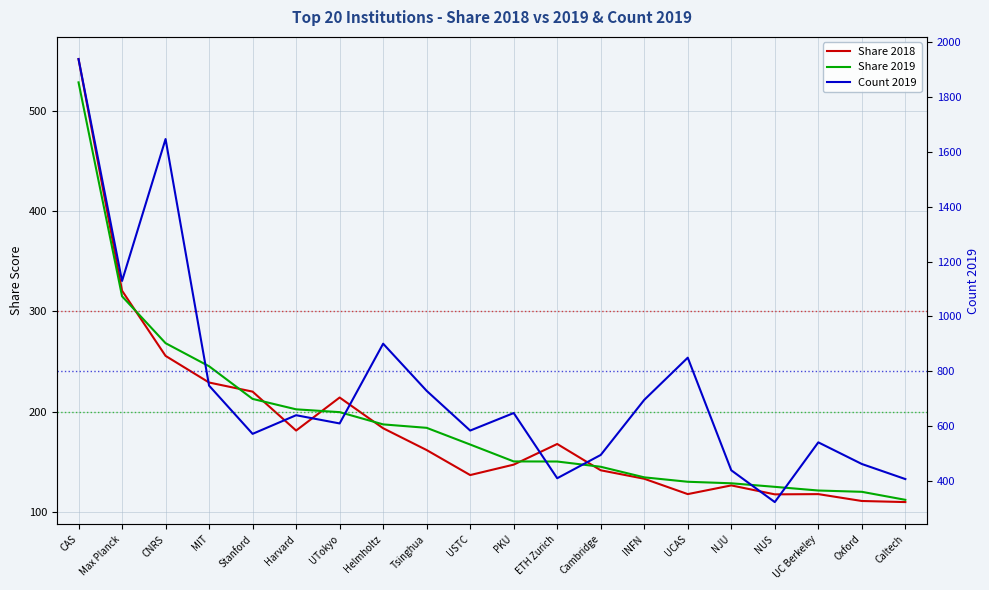

Reading left to right, transcribe all the data shown in this chart.

Share 2018: CAS=551.4	Max Planck=320.7	CNRS=255.8	MIT=229.3	Stanford=220.2	Harvard=181.4	UTokyo=214.3	Helmholtz=183.7	Tsinghua=162.0	USTC=137.1	PKU=147.5	ETH Zurich=168.1	Cambridge=141.9	INFN=133.4	UCAS=118.1	NJU=126.8	NUS=117.9	UC Berkeley=118.1	Oxford=111.3	Caltech=110.2
Share 2019: CAS=528.2	Max Planck=315.1	CNRS=268.4	MIT=245.4	Stanford=212.9	Harvard=202.6	UTokyo=199.8	Helmholtz=187.6	Tsinghua=184.1	USTC=167.5	PKU=150.7	ETH Zurich=150.6	Cambridge=145.4	INFN=134.8	UCAS=130.4	NJU=128.9	NUS=125.4	UC Berkeley=121.7	Oxford=120.4	Caltech=112.4
Count 2019: CAS=1939.0	Max Planck=1129.0	CNRS=1647.0	MIT=747.0	Stanford=571.0	Harvard=639.0	UTokyo=609.0	Helmholtz=900.0	Tsinghua=728.0	USTC=583.0	PKU=647.0	ETH Zurich=409.0	Cambridge=494.0	INFN=695.0	UCAS=849.0	NJU=438.0	NUS=322.0	UC Berkeley=540.0	Oxford=461.0	Caltech=406.0